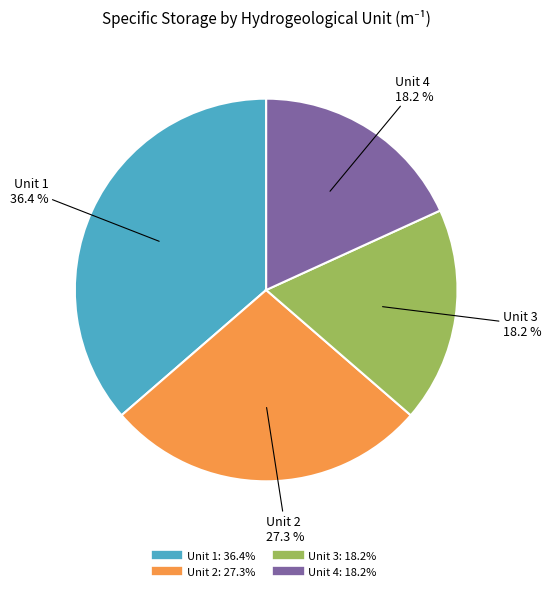

To the nearest percent, what percentage of the pie is Unit 1?

36%